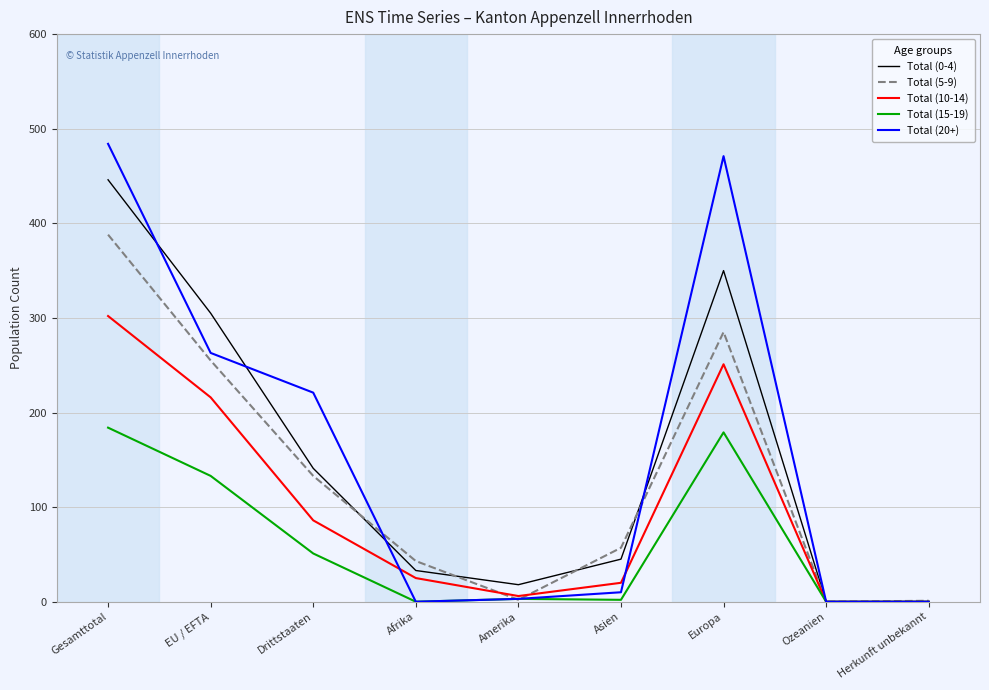

At which category does Total (20+) reach its first local peak?

Europa